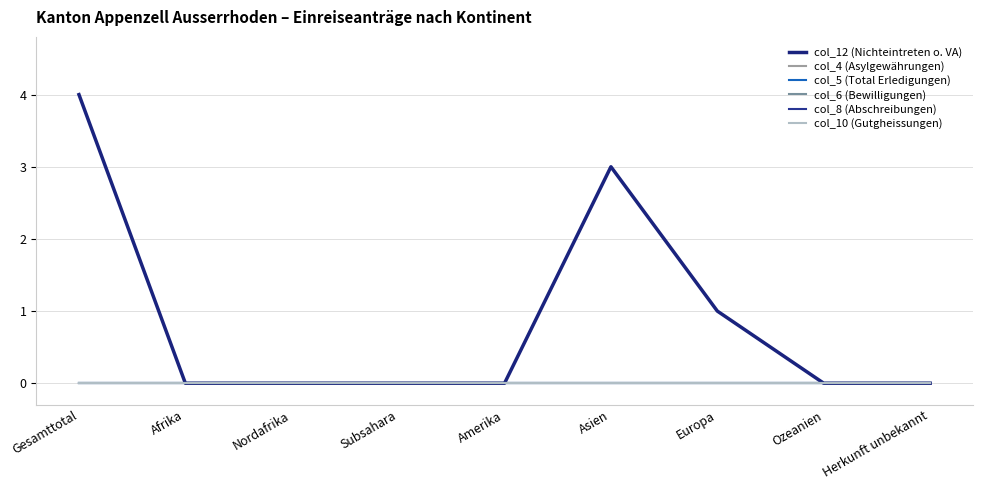

Rank the series at Ozeanien from lowest to highest value.

col_12 (Nichteintreten o. VA), col_4 (Asylgewährungen), col_5 (Total Erledigungen), col_6 (Bewilligungen), col_8 (Abschreibungen), col_10 (Gutgheissungen)